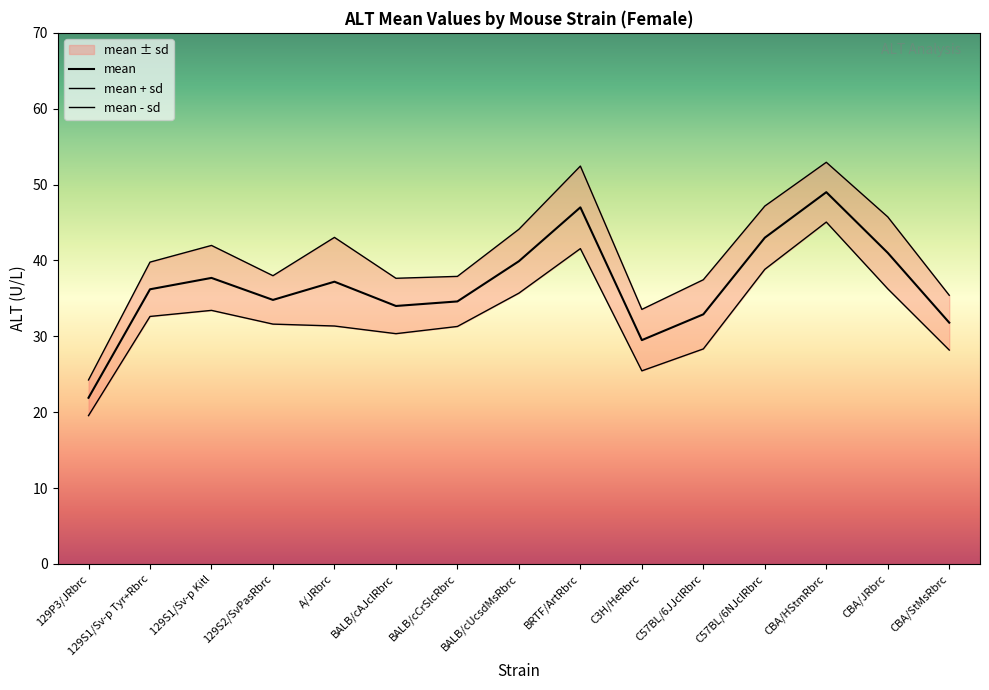

True or false: mean and mean - sd intersect in this chart.

False